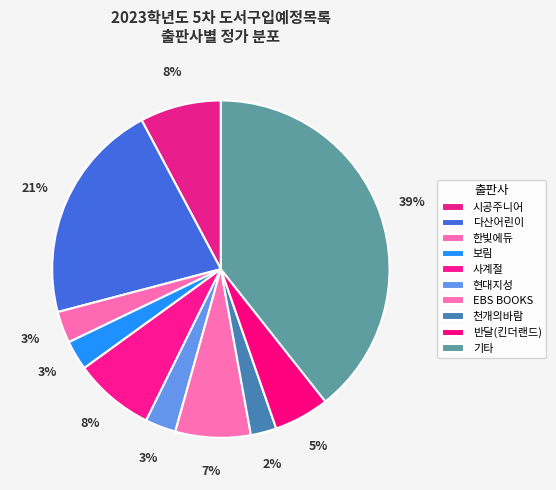

Count the number of slices in the pie.

10